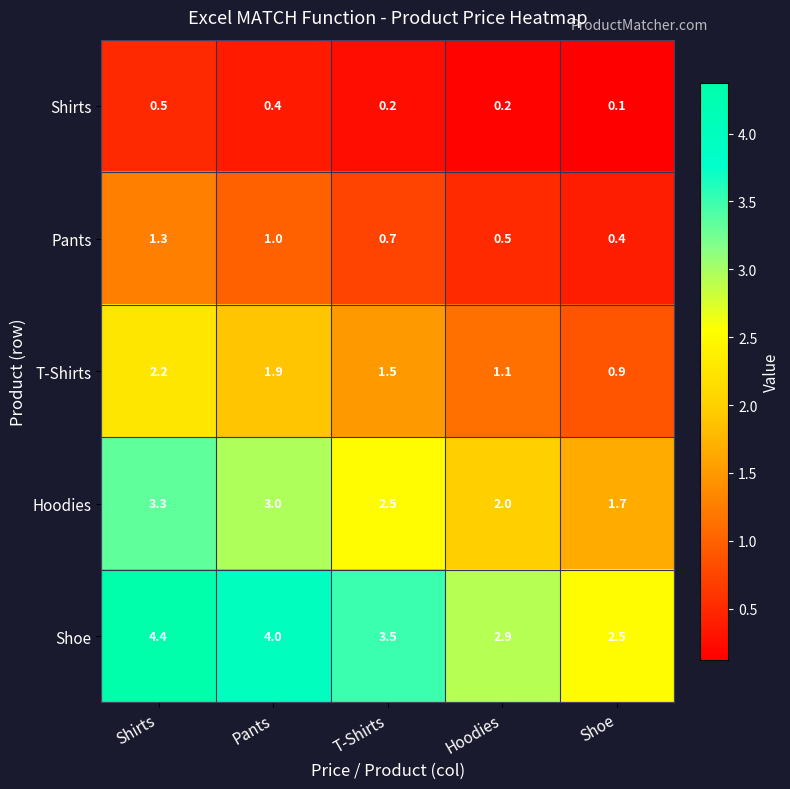

Is it true that Hoodies equals 1.4 at Pants?

False